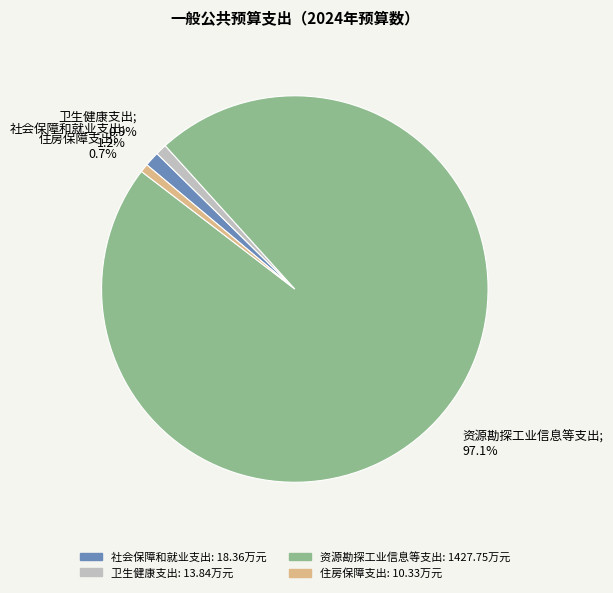

To the nearest percent, what percentage of the pie is 卫生健康支出?

1%